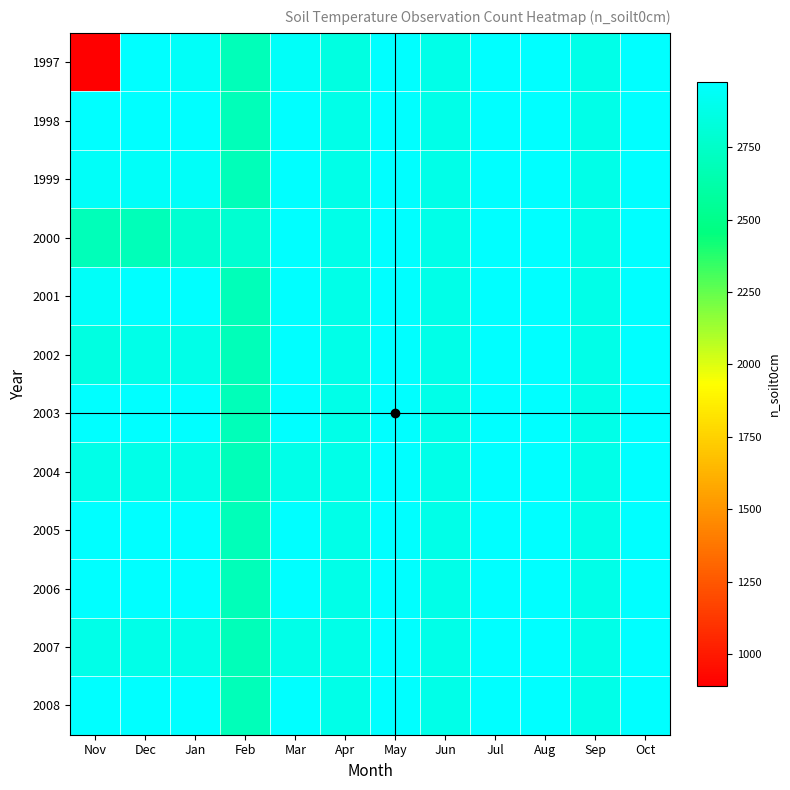

What is the smallest value displayed?

890